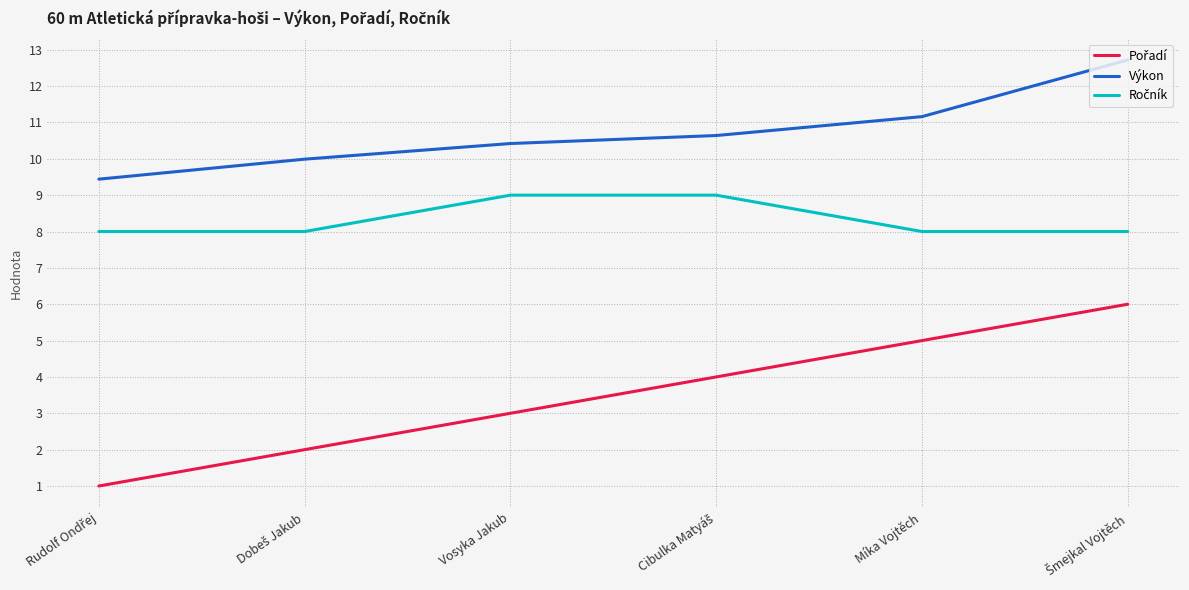

True or false: Výkon has a value of 11.2 at Míka Vojtěch.

True